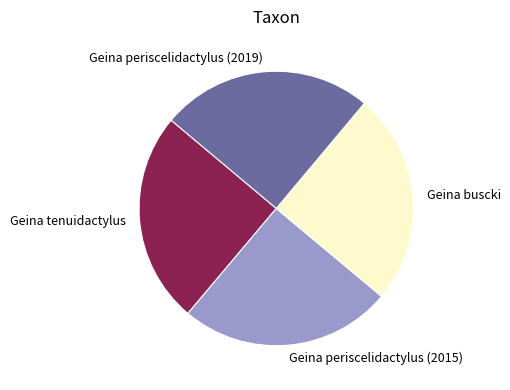

Does Geina periscelidactylus (2019) represent more than half of the total?

No